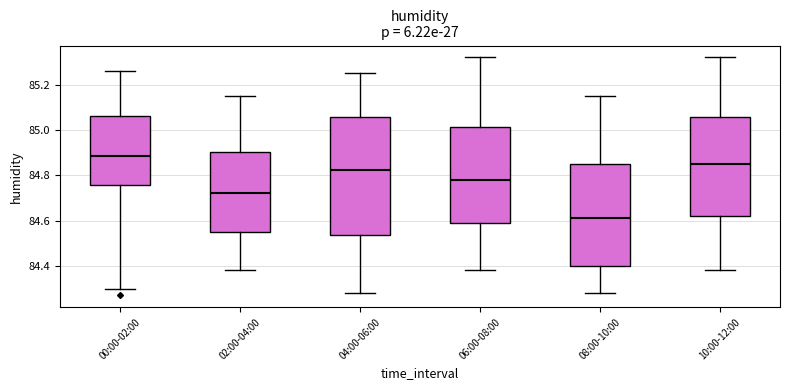

Comparing the boxes themselves (not the whiskers), which one is the tallest?

04:00-06:00